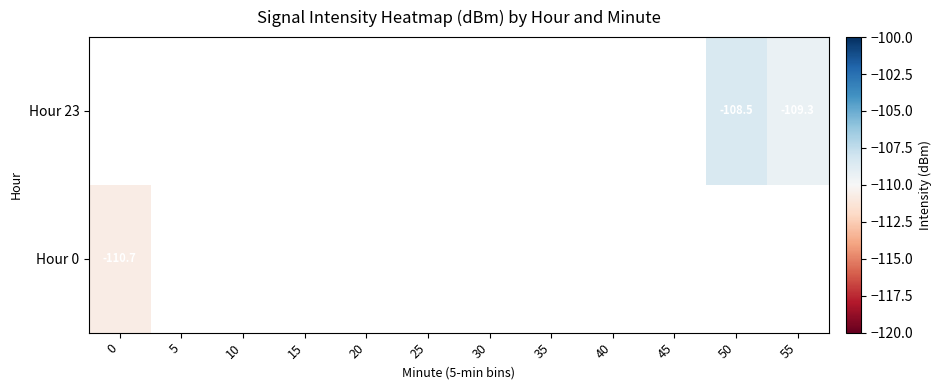

What is the greatest value displayed?

-108.5